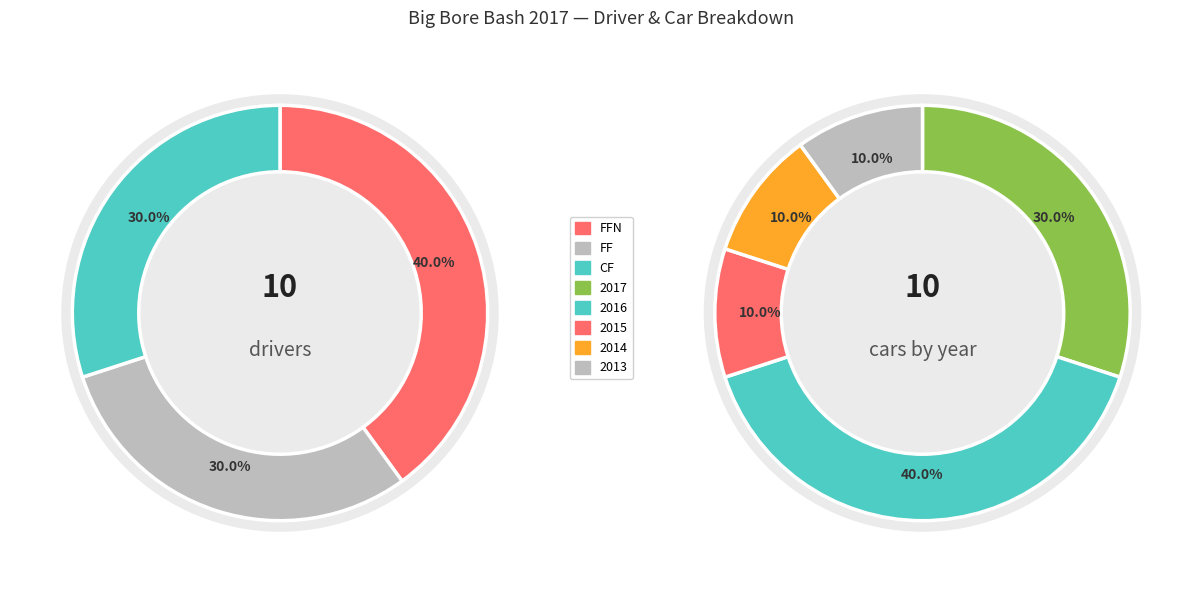

How many segments does this pie chart have?

3